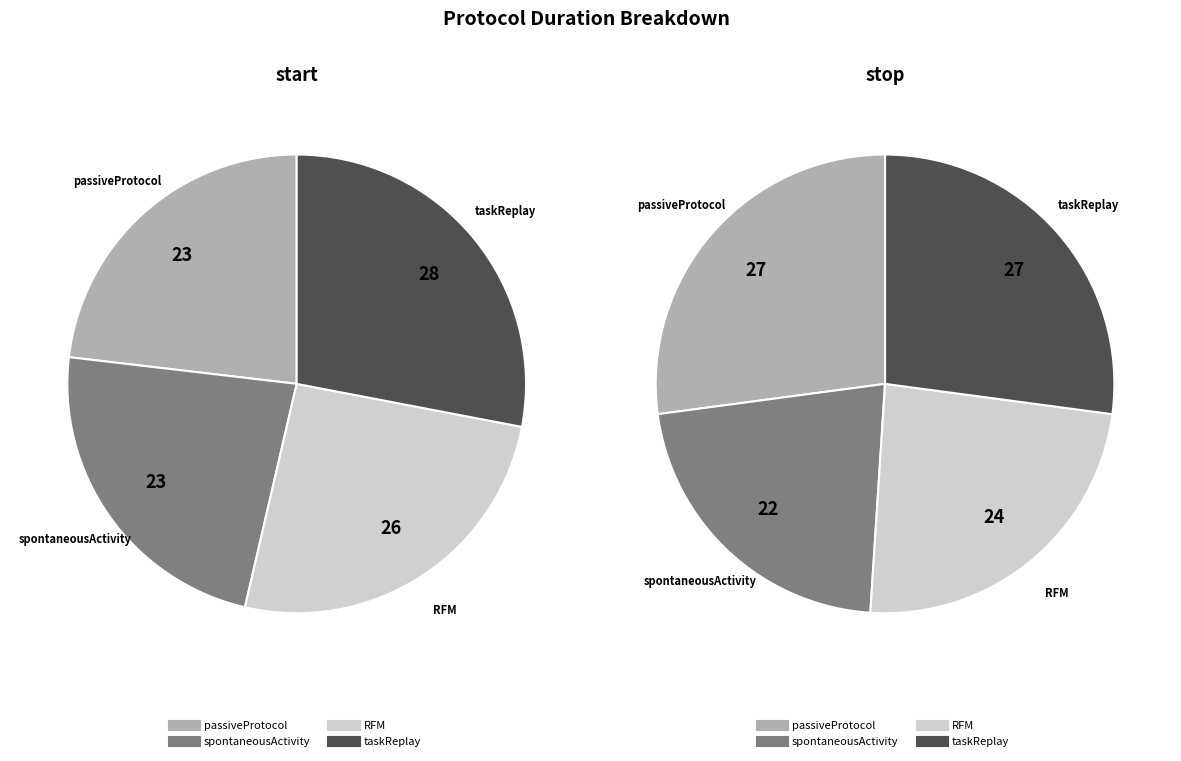

Combined, what portion of the pie is 2 and 3?

53.6%